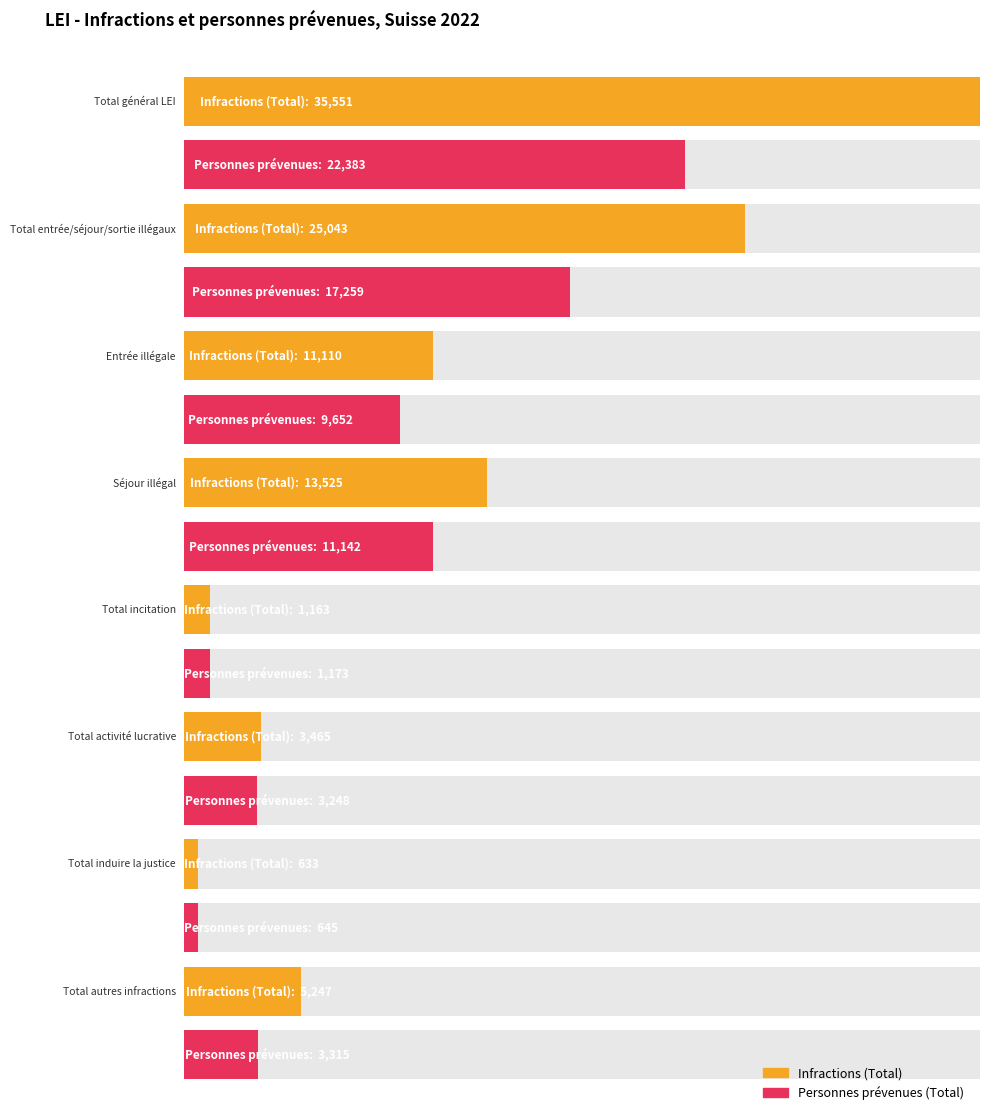

The value of Personnes prévenues (Total) at Total général LEI is 37873. True or false?

False